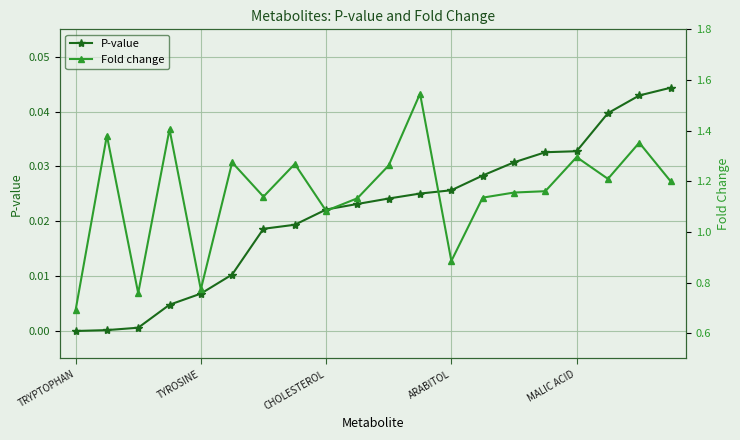

Reading right to left, what are all the values shown in this chart?

P-value: 0.0	0.0	0.0	0.0	0.0	0.0	0.0	0.0	0.0	0.0	0.0	0.0	0.0	0.0	0.0	0.0	0.0	0.0	0.0	0.0
Fold change: 1.2	1.4	1.2	1.3	1.2	1.2	1.1	0.9	1.5	1.3	1.1	1.1	1.3	1.1	1.3	0.8	1.4	0.8	1.4	0.7